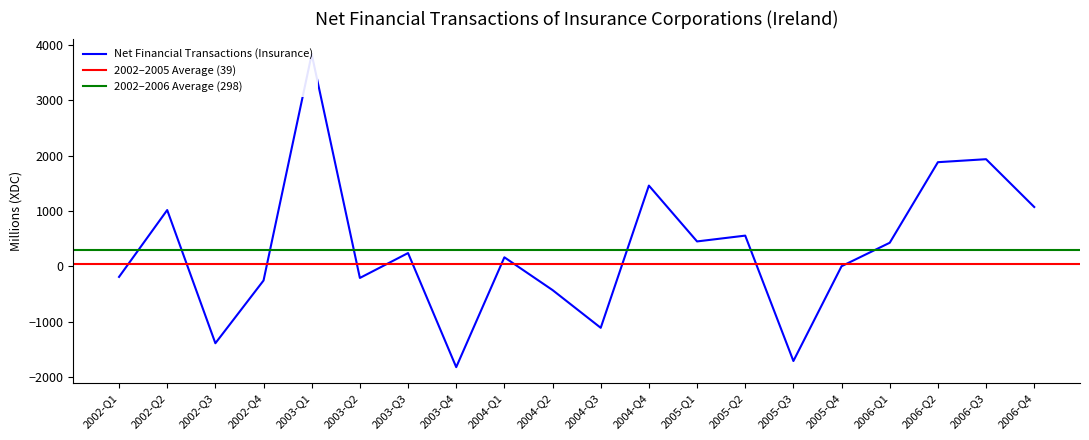

List the labels in order of value, largest first.

2003-Q1, 2006-Q3, 2006-Q2, 2004-Q4, 2006-Q4, 2002-Q2, 2005-Q2, 2005-Q1, 2006-Q1, 2003-Q3, 2004-Q1, 2005-Q4, 2002-Q1, 2003-Q2, 2002-Q4, 2004-Q2, 2004-Q3, 2002-Q3, 2005-Q3, 2003-Q4